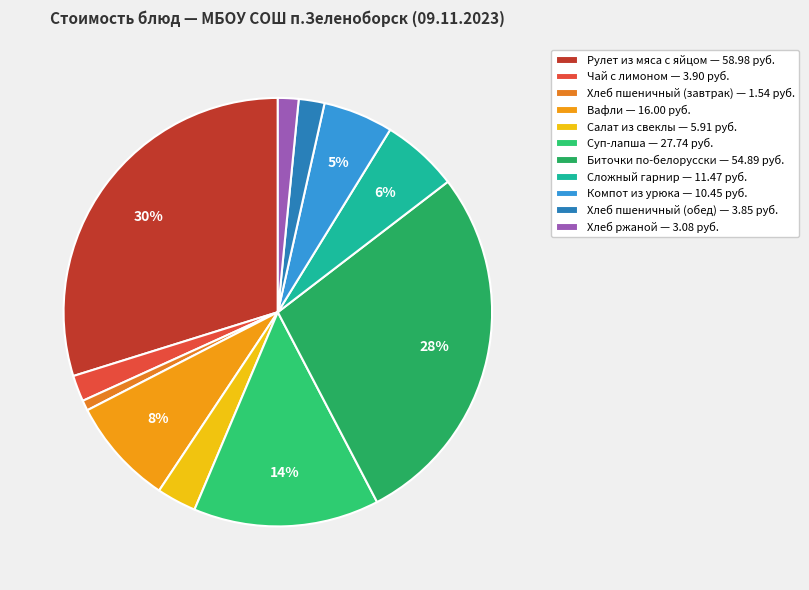

Is there any slice that represents more than half of the pie?

No